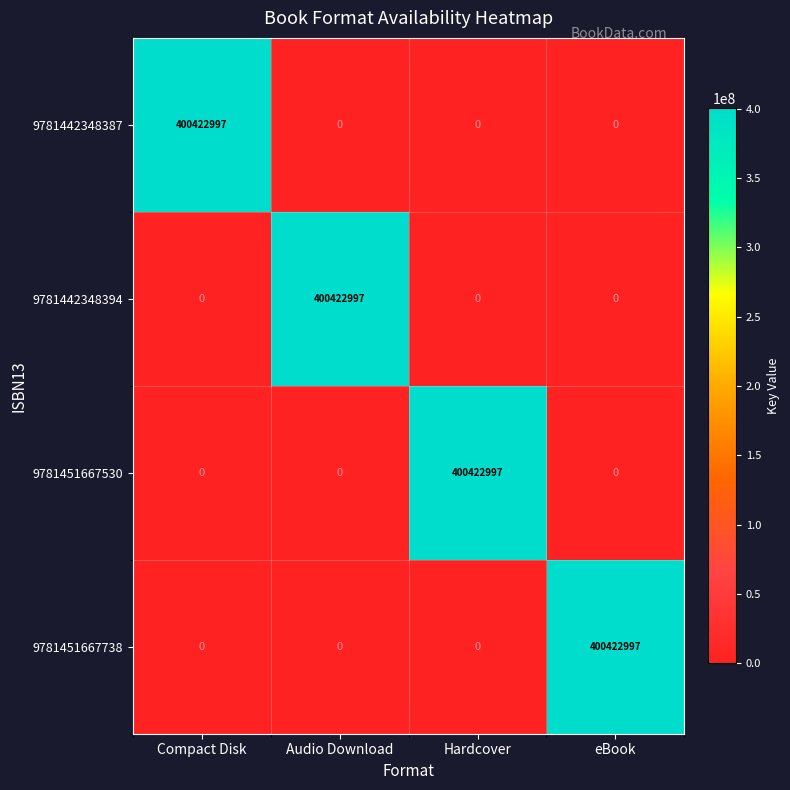

What is the average value of the 9781442348387 series?

100105749